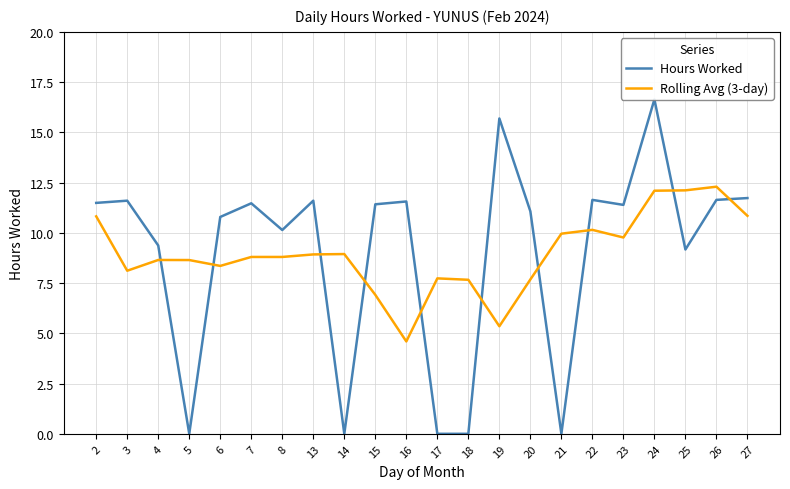

How many lines are shown in the chart?

2